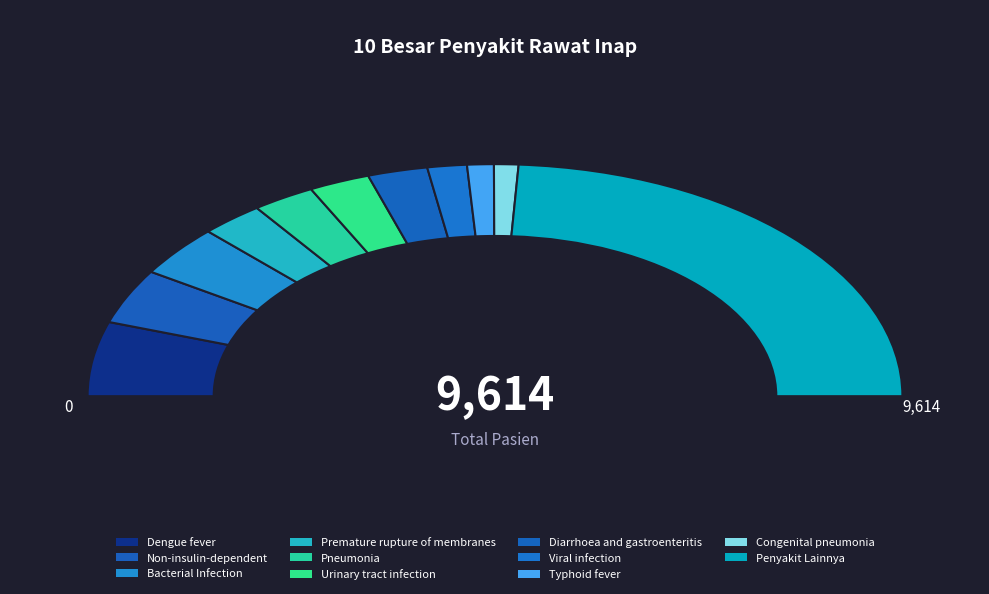

To the nearest percent, what is the average slice percentage?

9%